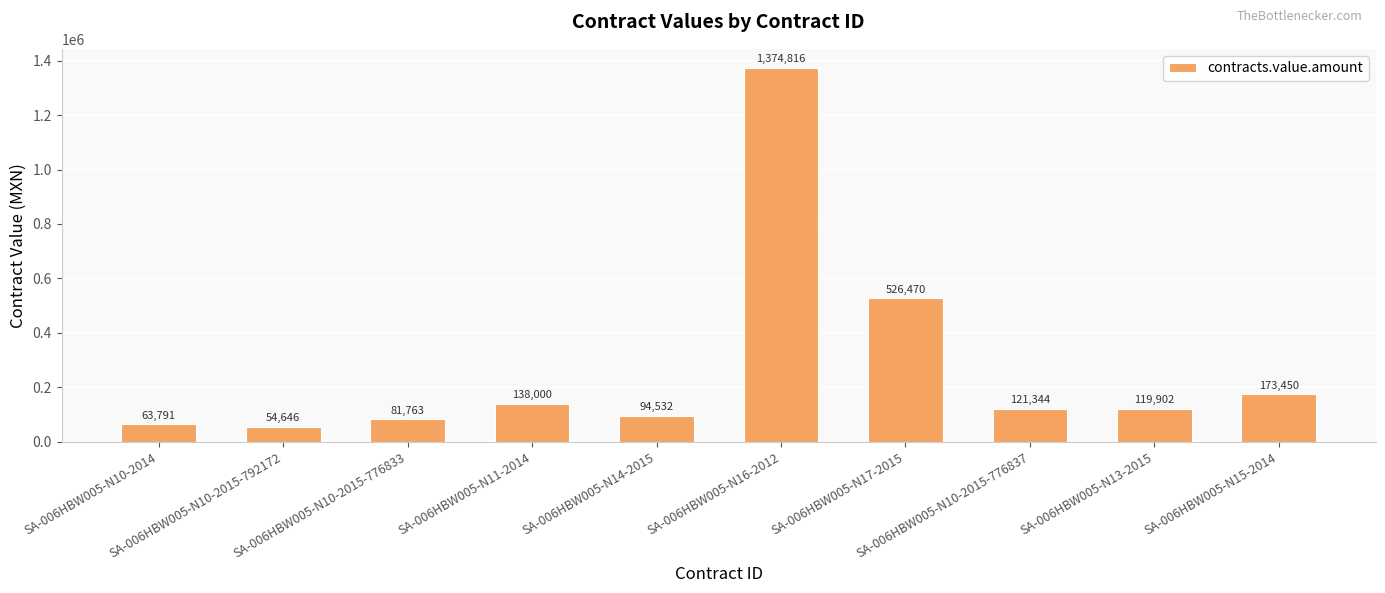

What is the label of the 1st bar from the left?

SA-006HBW005-N10-2014